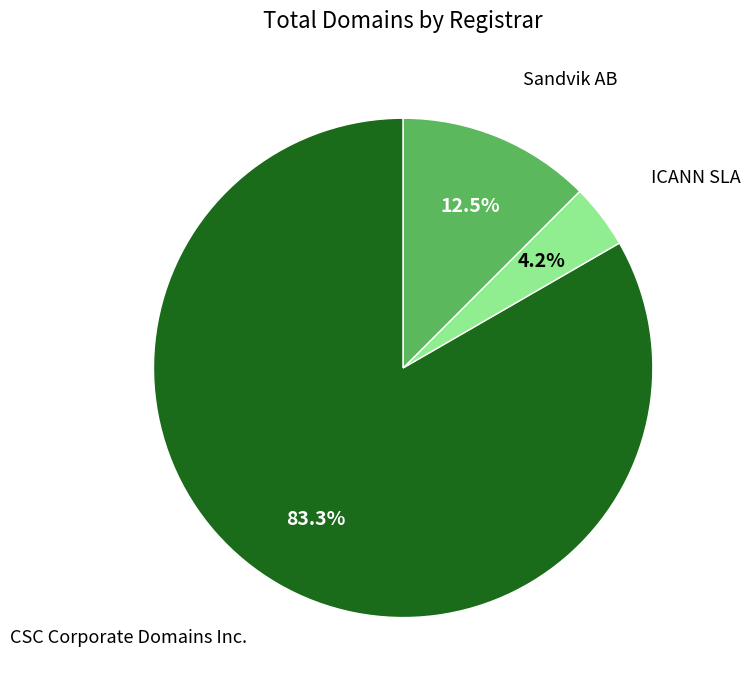

What is the ratio of the value at ICANN SLA to the value at CSC Corporate Domains Inc.?

0.1